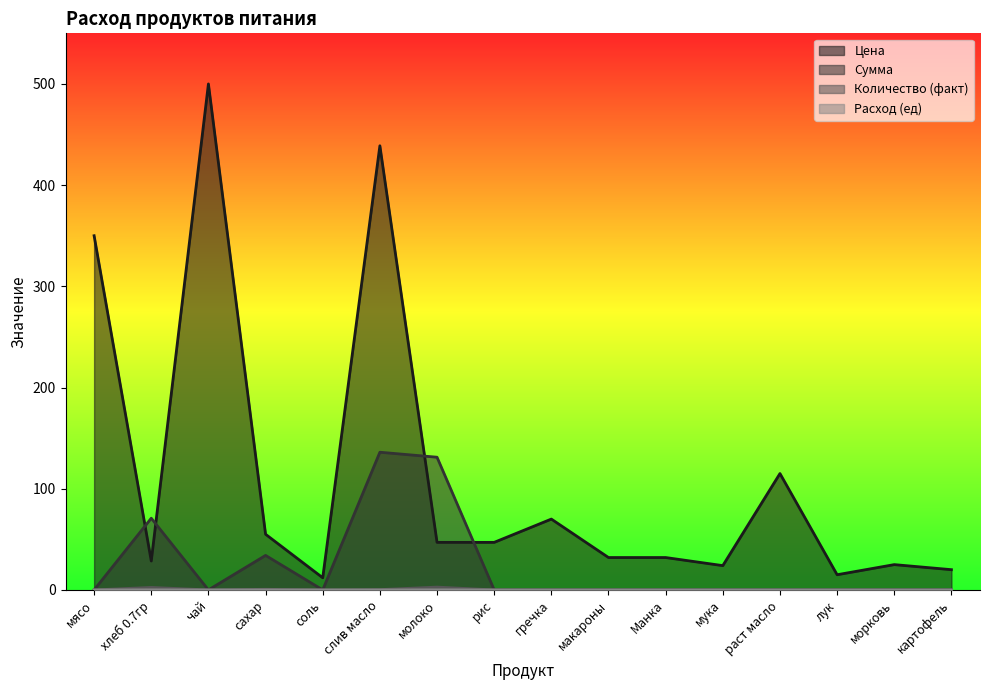

Between сахар and картофель, which is larger?

сахар